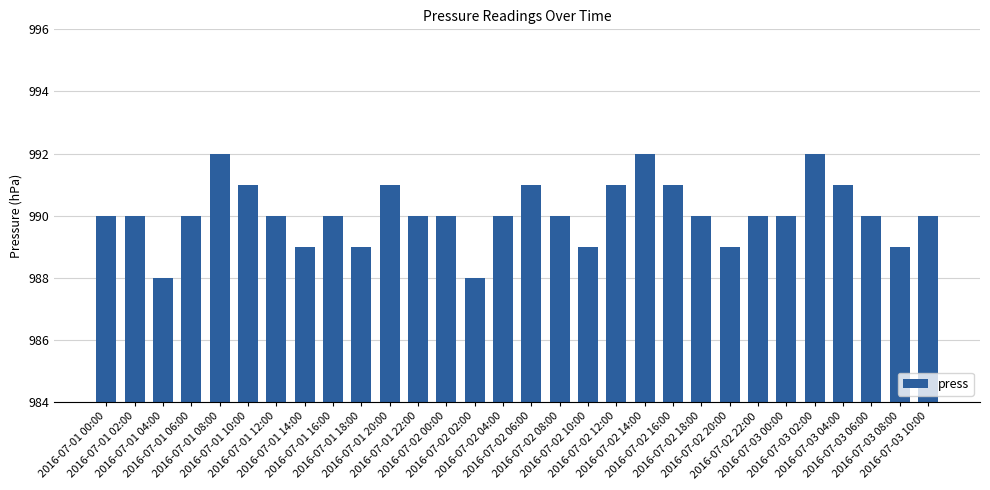

What is the value of the 3rd bar from the left?

988